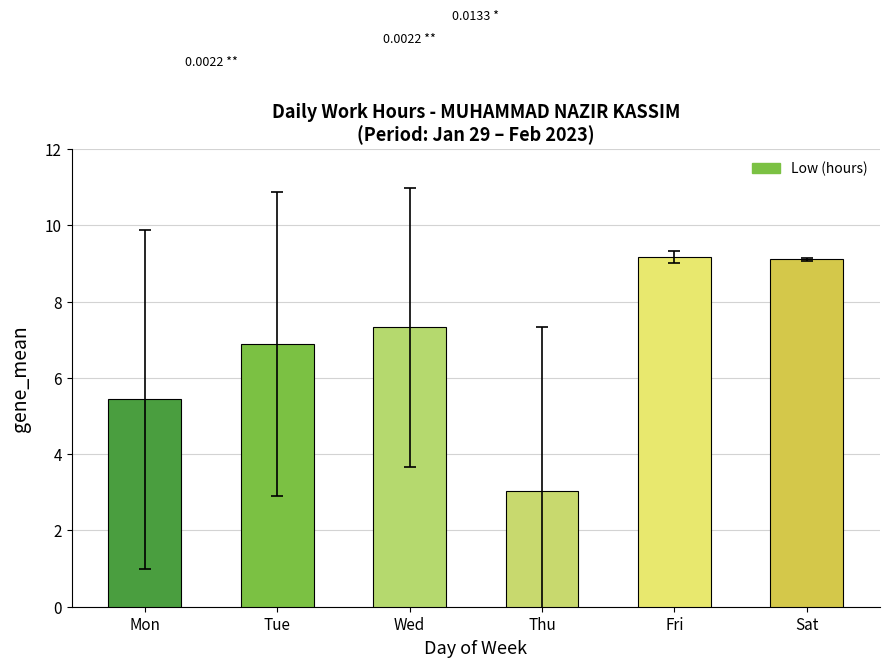

What is the ratio of the value at Mon to the value at Thu?

1.8